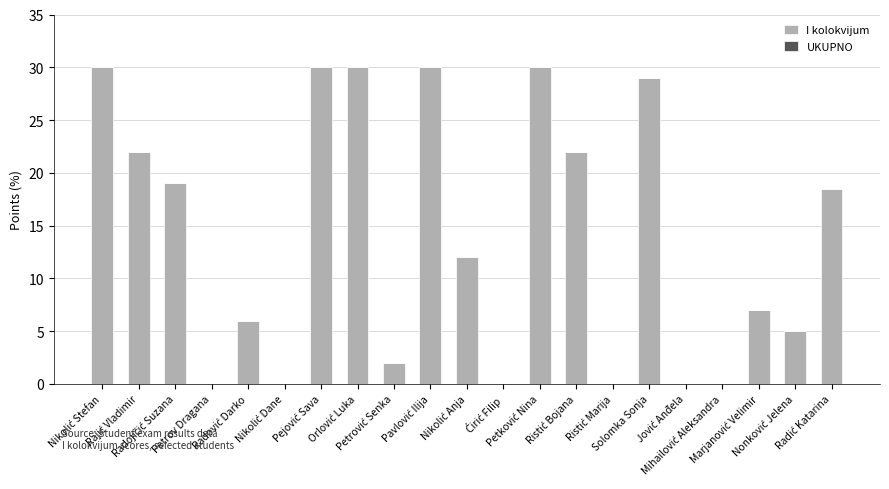

What is the maximum value shown in the chart?

30.0